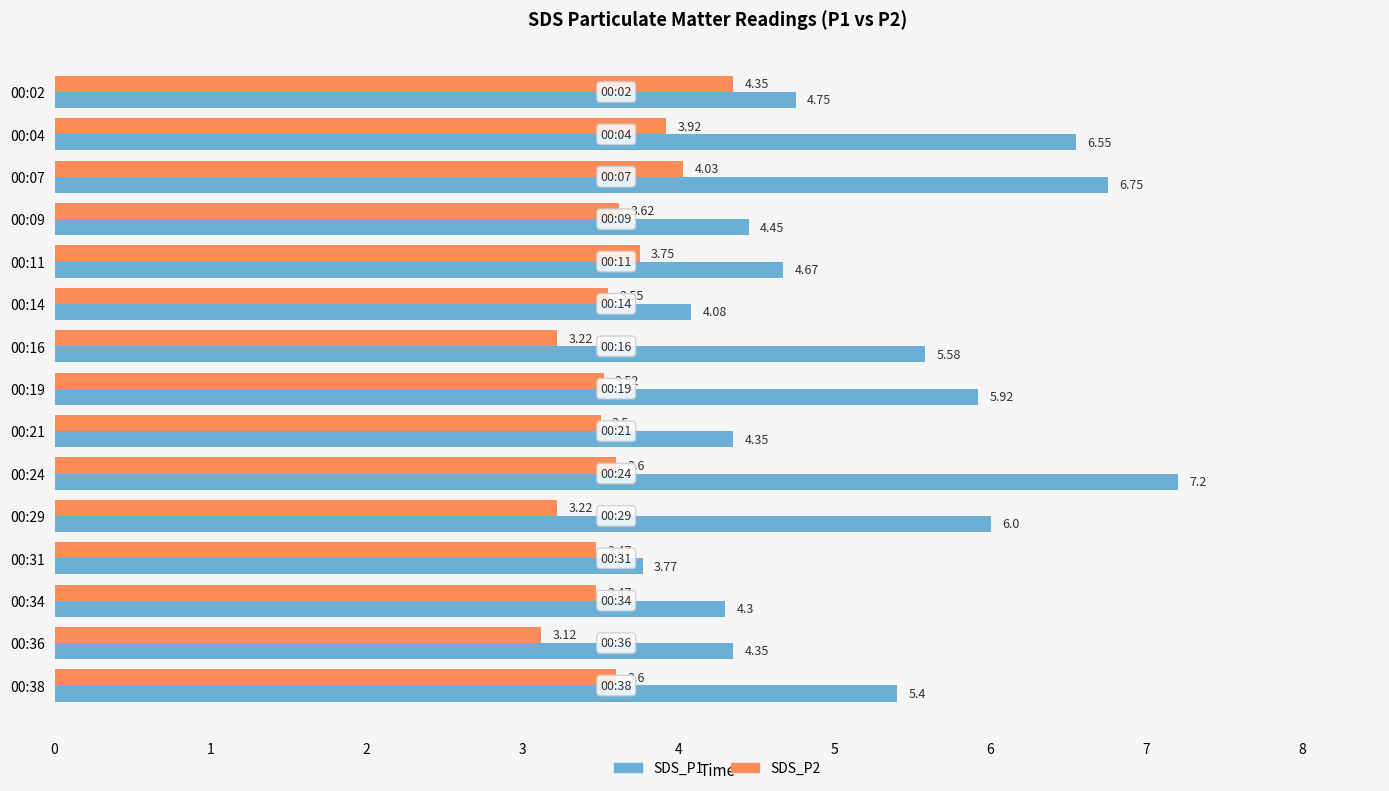

What is the maximum value shown in the chart?

7.2